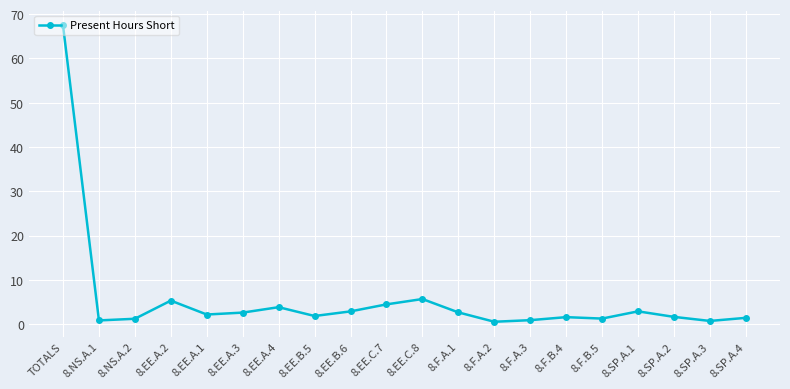

How many lines are shown in the chart?

1